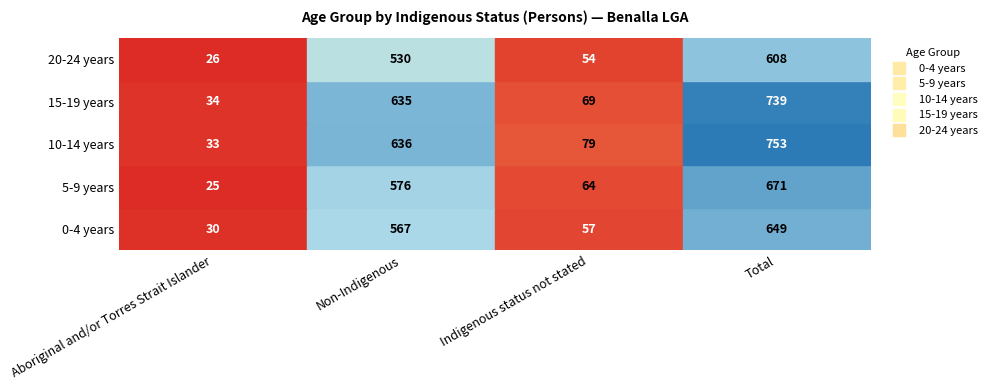

How many data points in 15-19 years are above 635?

1